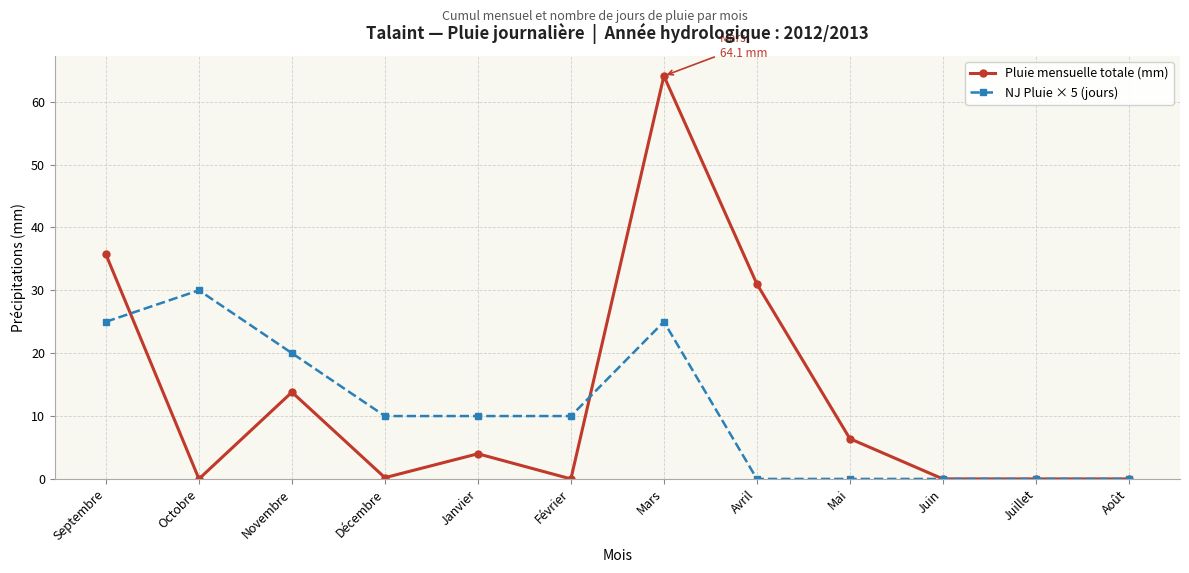

At which category does Pluie mensuelle totale (mm) reach its first local peak?

Novembre